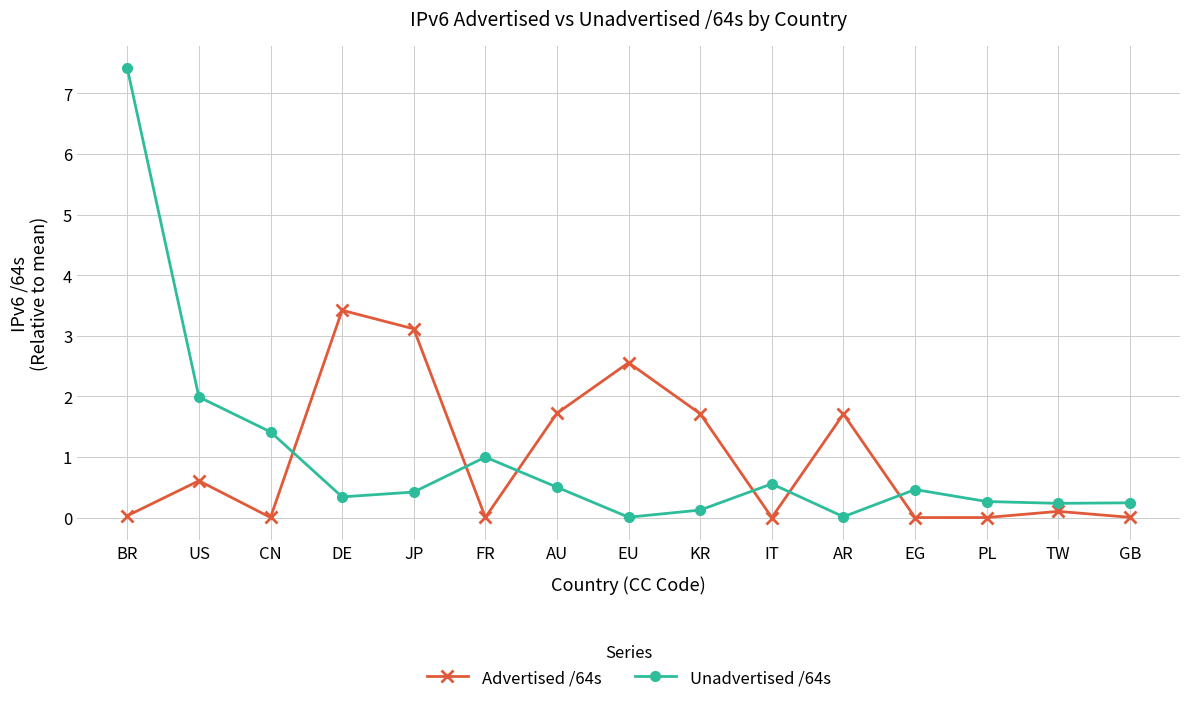

Between EG and GB, which series saw the biggest shift?

Unadvertised /64s